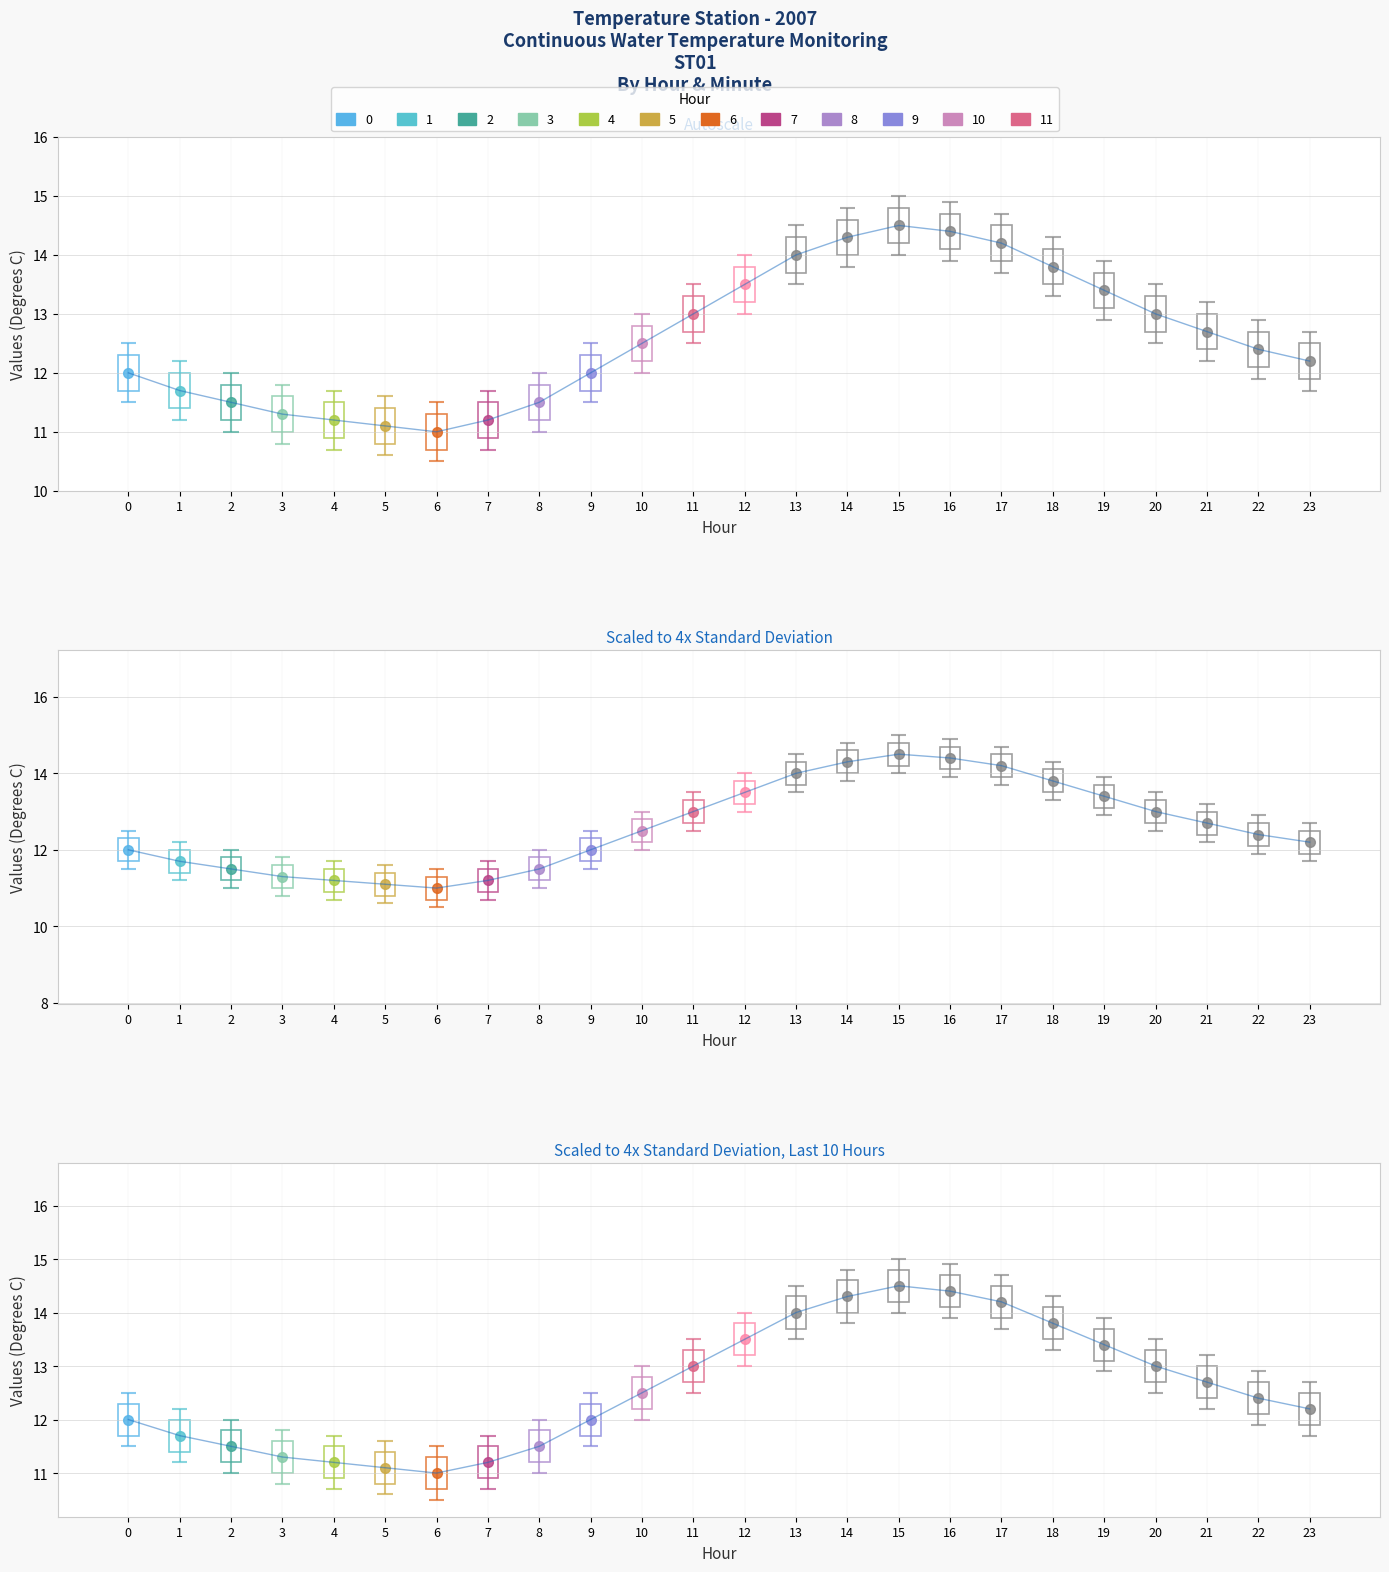

At which category does the chart reach its peak across all series?

15